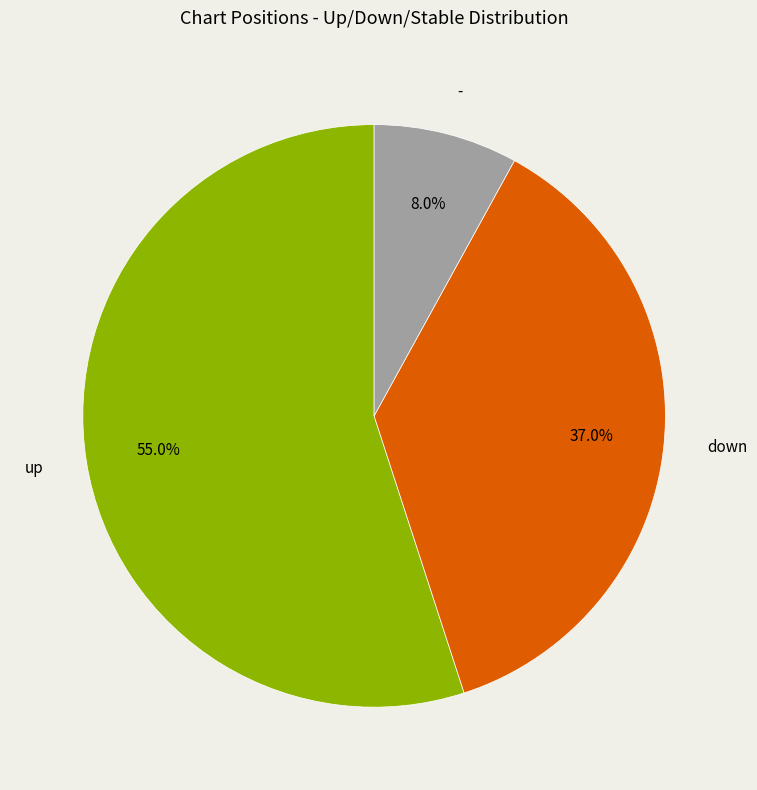

Which category has the smallest portion of the pie?

-